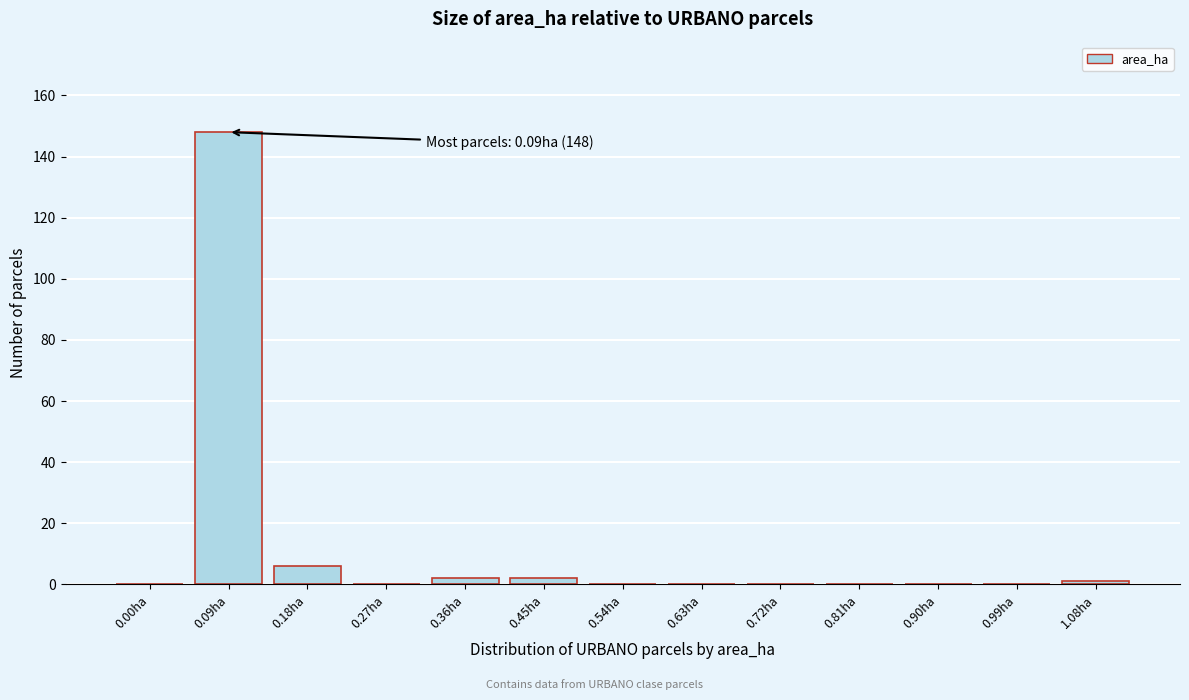

Reading left to right, what are all the values shown in this chart?

0.00ha=0	0.09ha=148	0.18ha=6	0.27ha=0	0.36ha=2	0.45ha=2	0.54ha=0	0.63ha=0	0.72ha=0	0.81ha=0	0.90ha=0	0.99ha=0	1.08ha=1